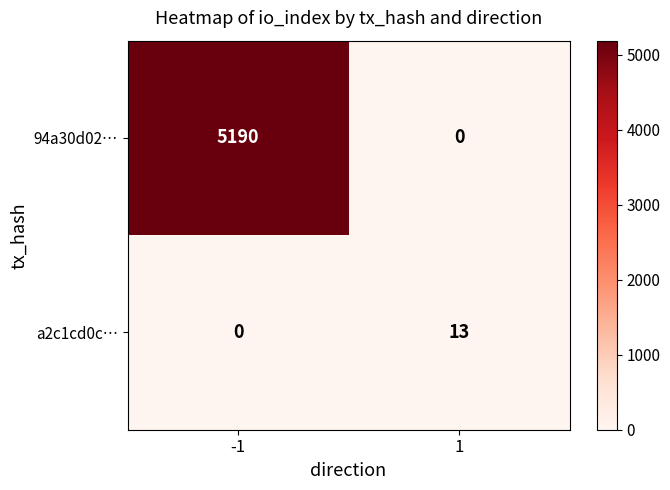

How many positive values does the 94a30d02… series have?

1